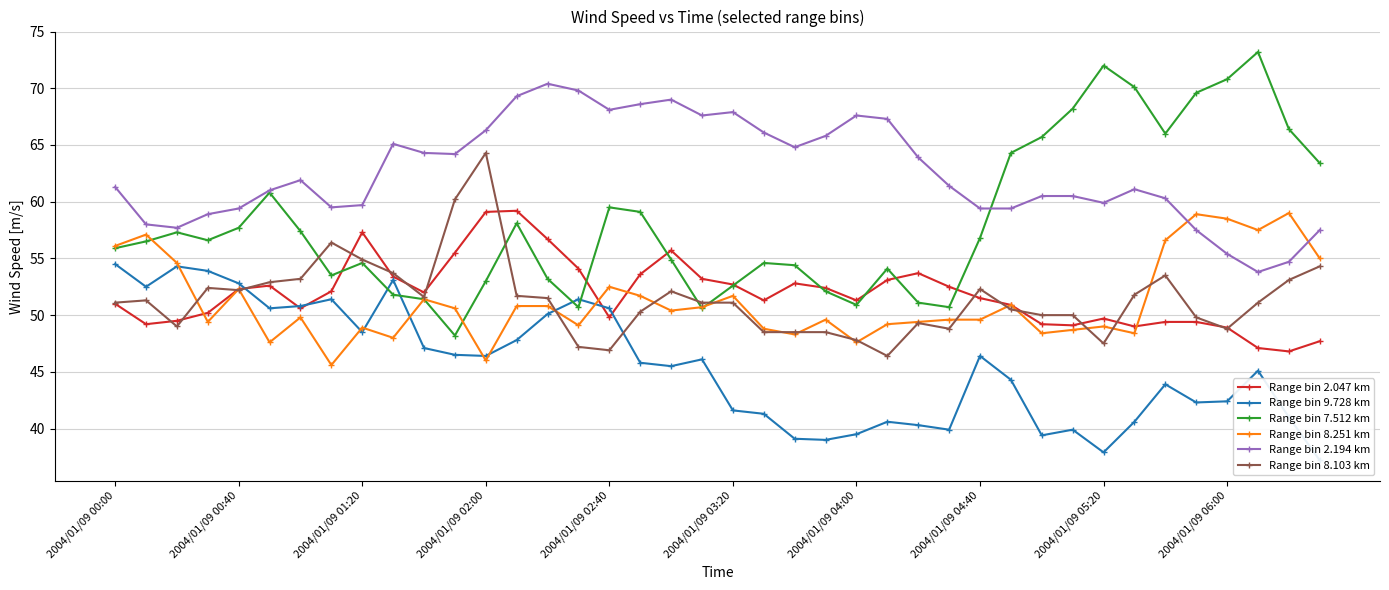

True or false: Range bin 9.728 km and Range bin 8.251 km intersect in this chart.

True